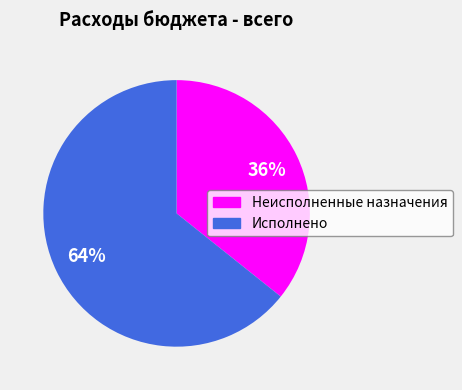

To the nearest percent, what is the average slice percentage?

50%